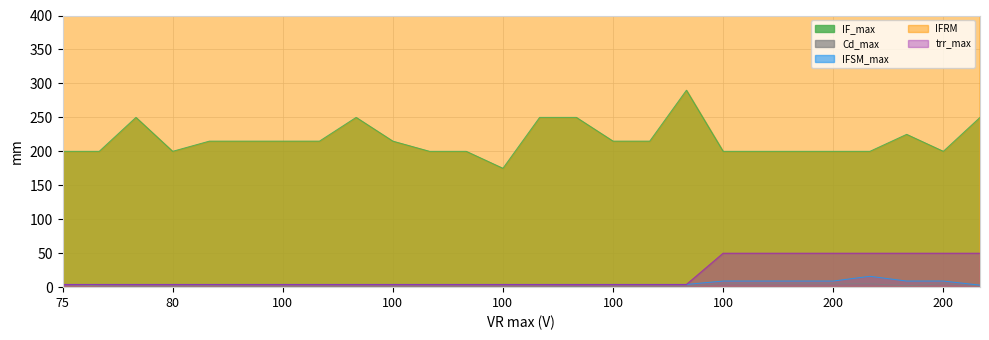

At 100, list the series in order from smallest to largest.

Cd_max, IFSM_max, trr_max, IF_max, IFRM